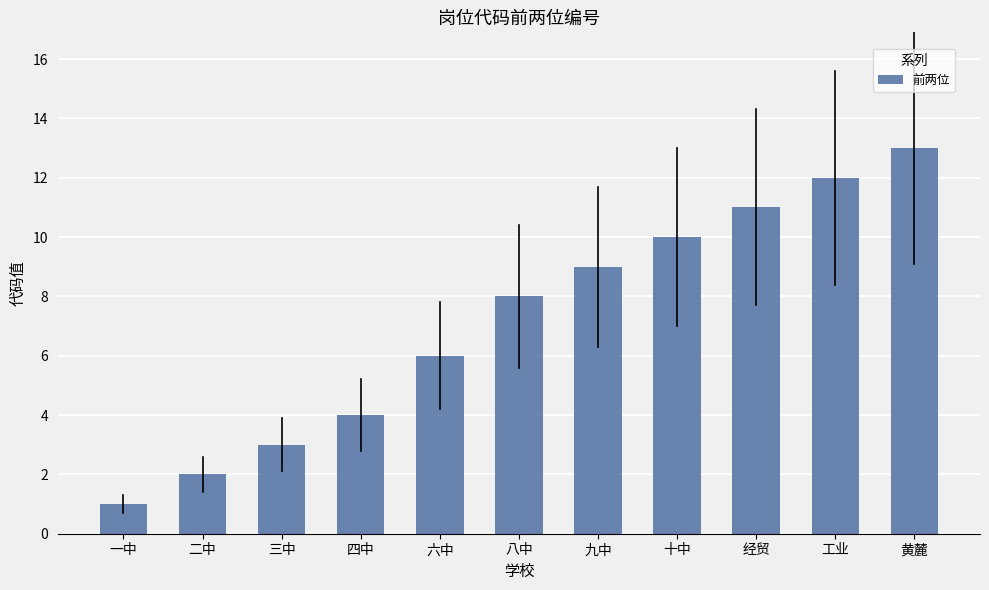

What position from the left is 九中?

7